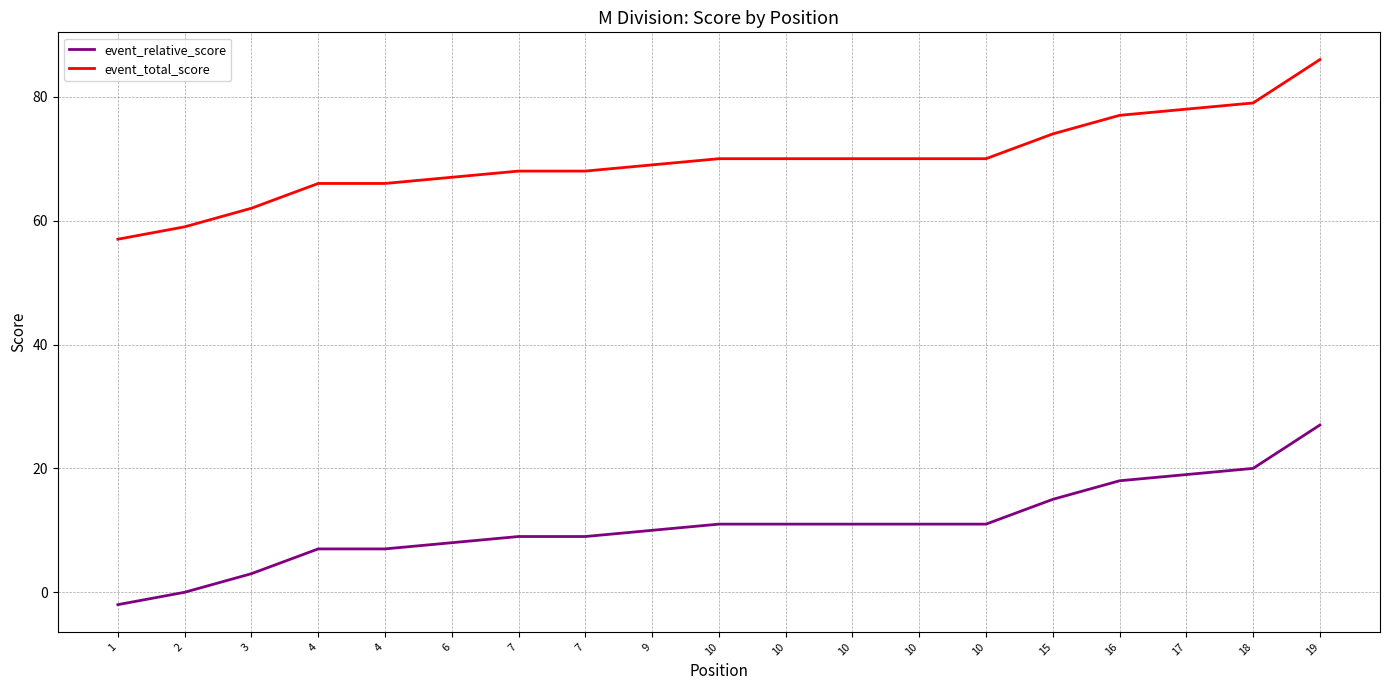

What is the difference between the highest and lowest values at 3?

59